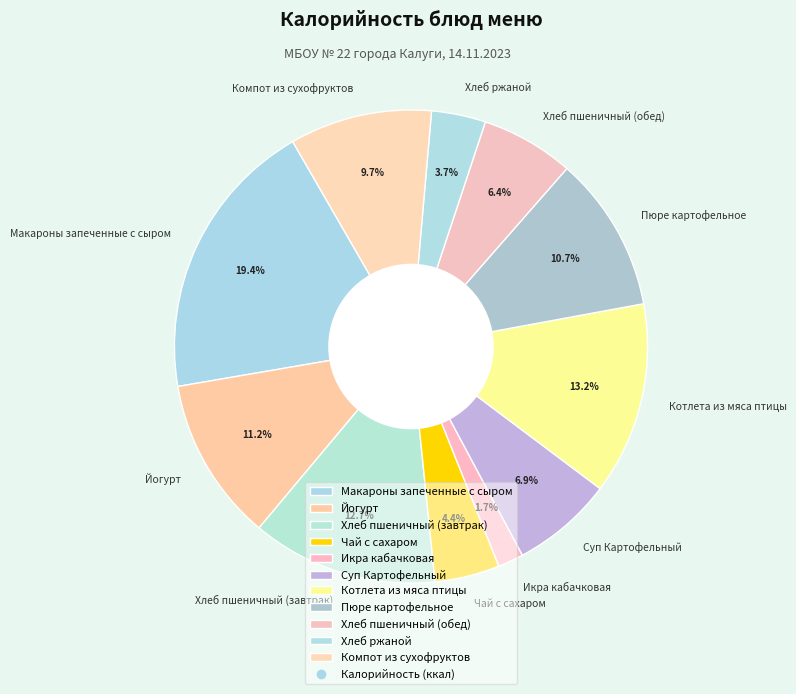

What is the smallest slice in the pie chart?

Икра кабачковая